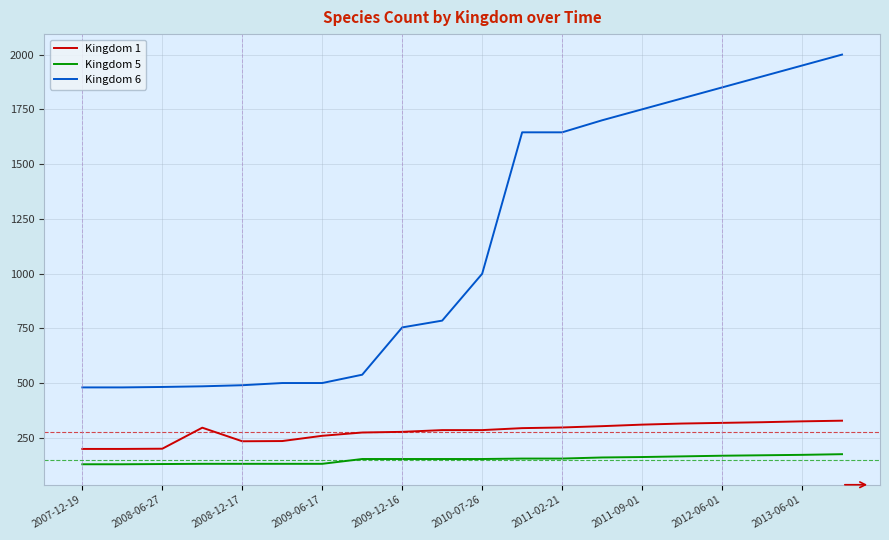

What is the highest value of the Kingdom 5 series?

175